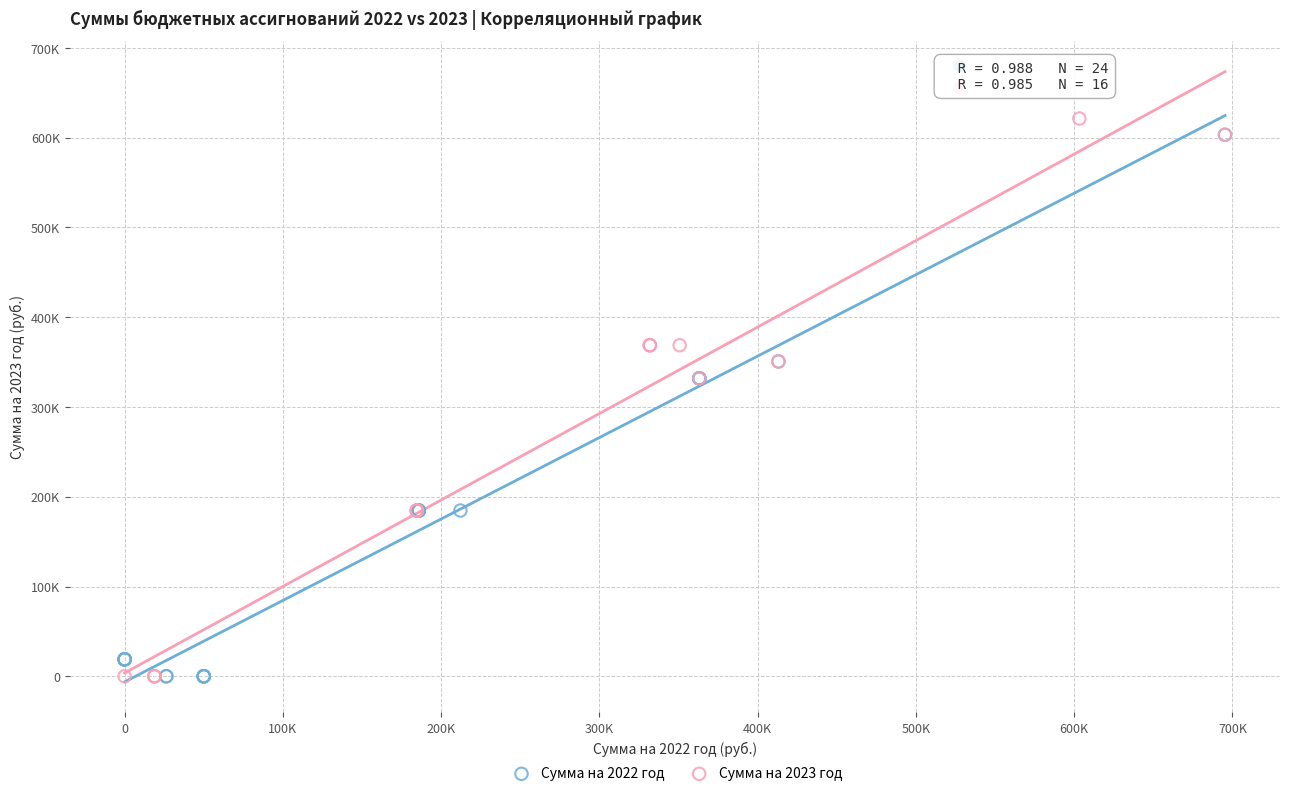

Which series has the largest Y range (max minus min)?

Сумма на 2023 год